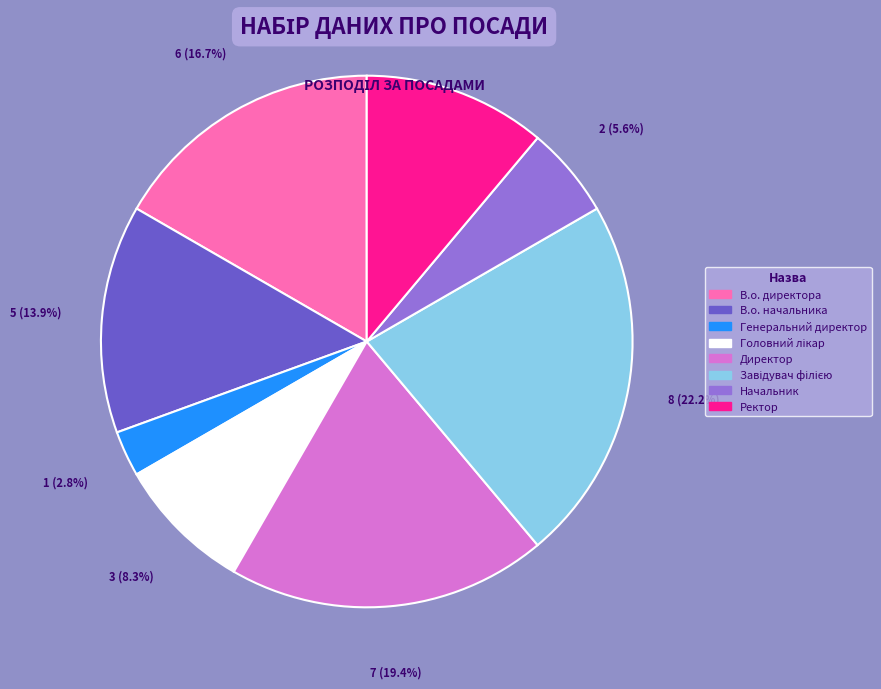

Do Начальник and В.о. начальника together represent more than half of the pie?

No